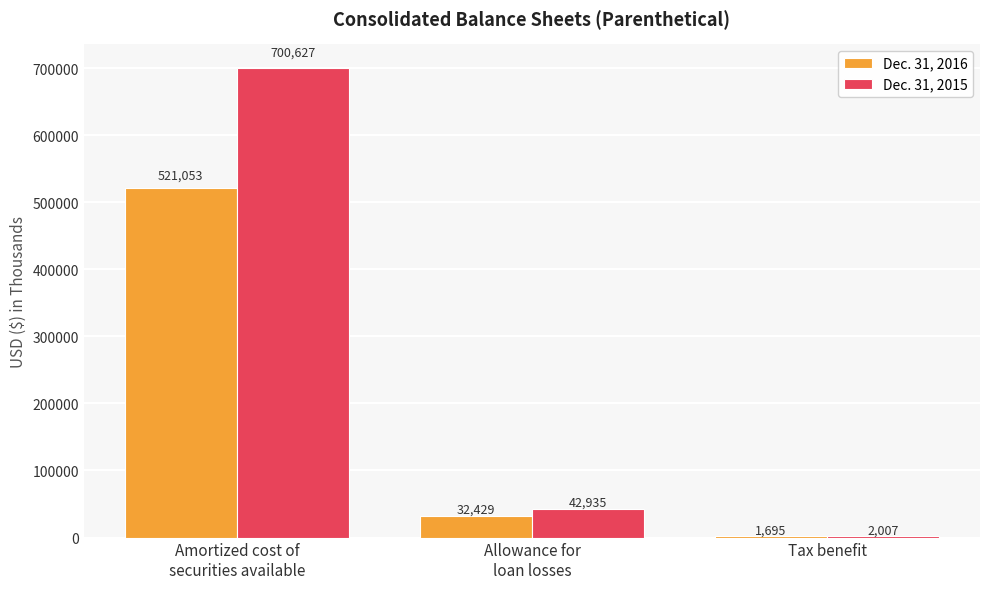

What is the sum of all Dec. 31, 2015 values?

745569